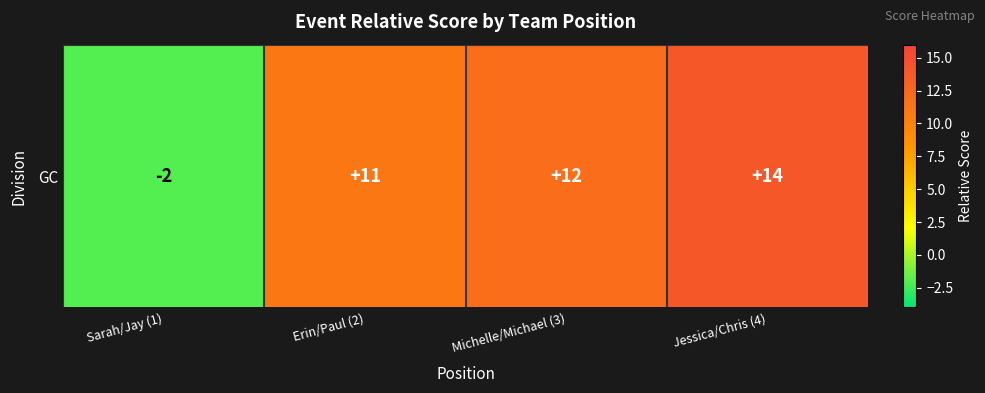

The chart shows a value of 19 at Erin/Paul (2). True or false?

False